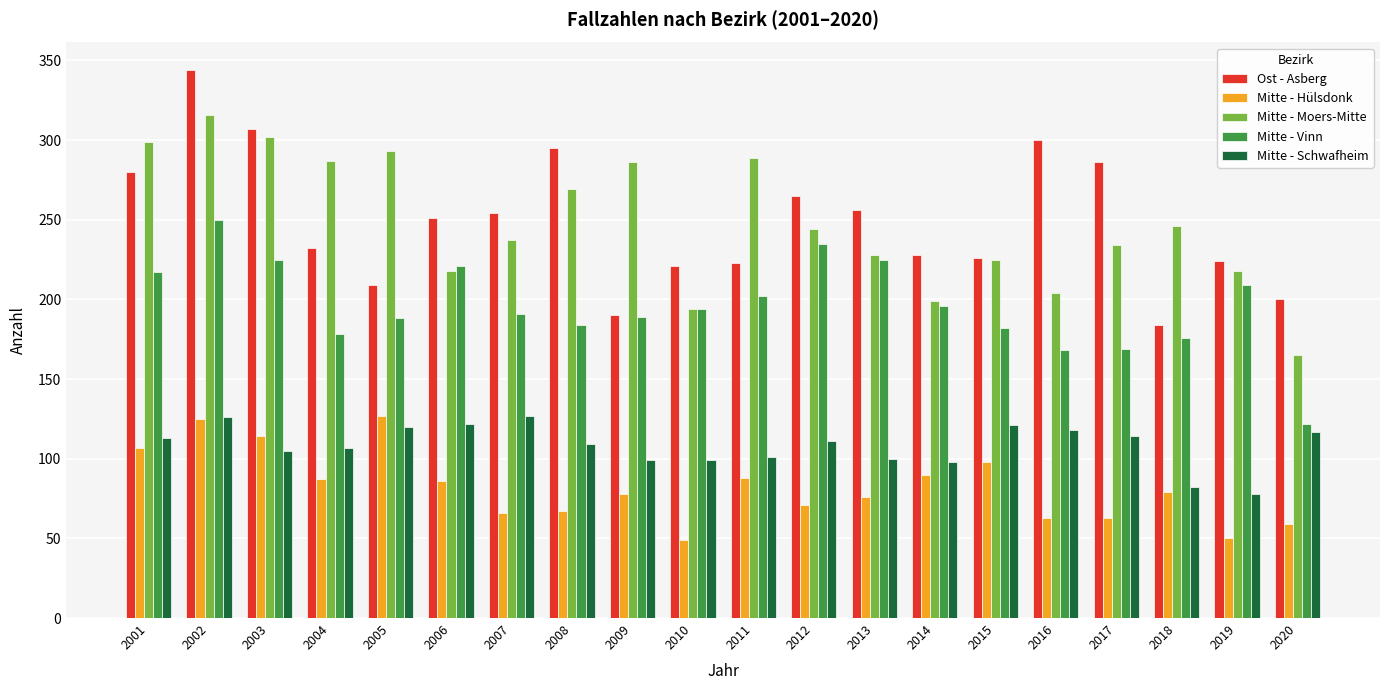

What is the value of the Mitte - Hülsdonk bar at the 7th from the left?

66